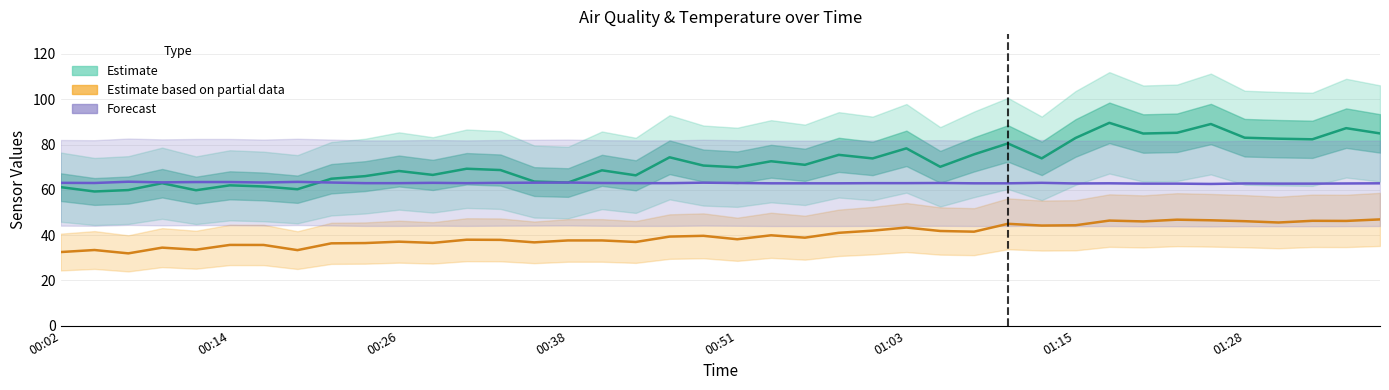

Does the chart display data point markers on the line(s)?

No